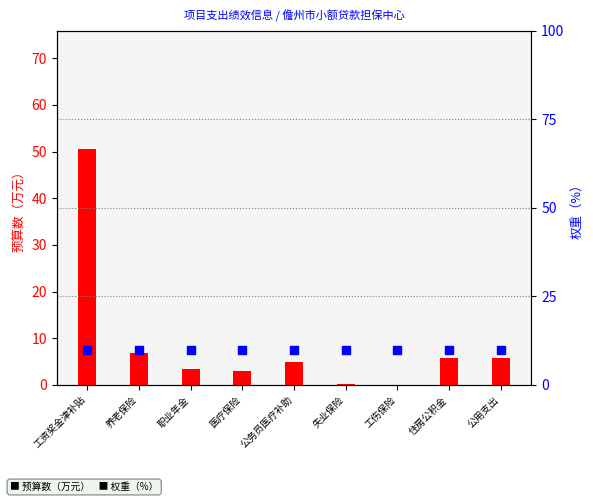

Which series reaches the minimum Y coordinate?

预算数（万元）